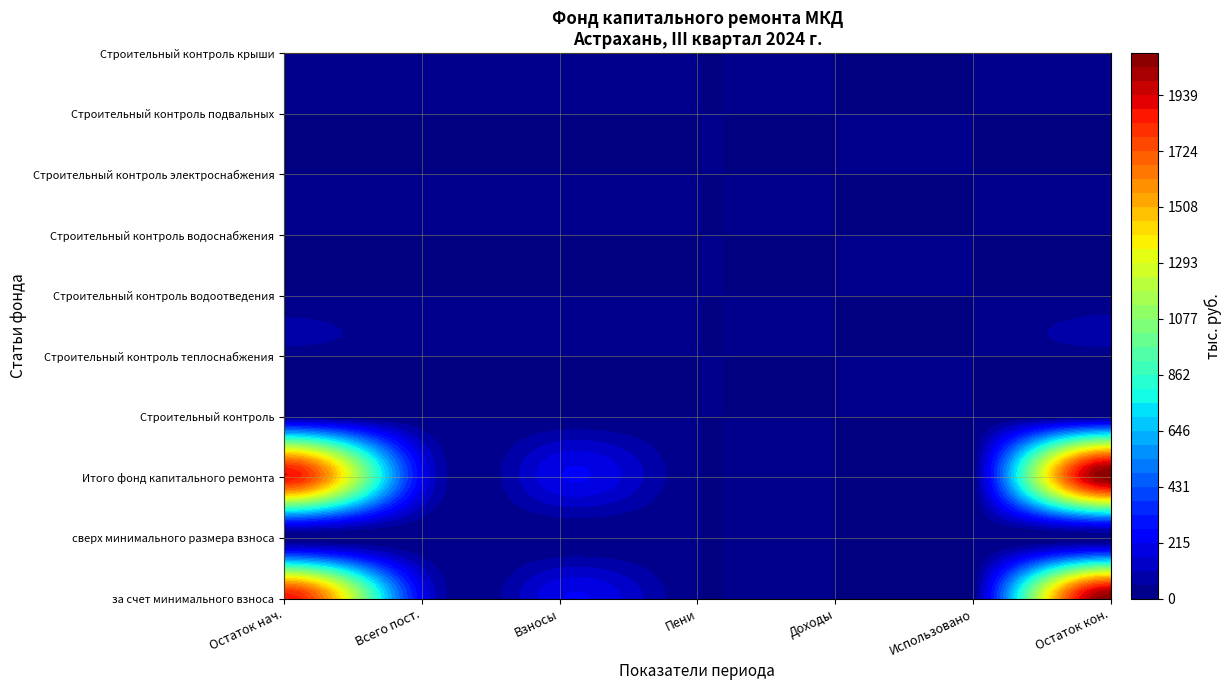

The value of Строительный контроль водоснабжения at 3 is 0.0. True or false?

True